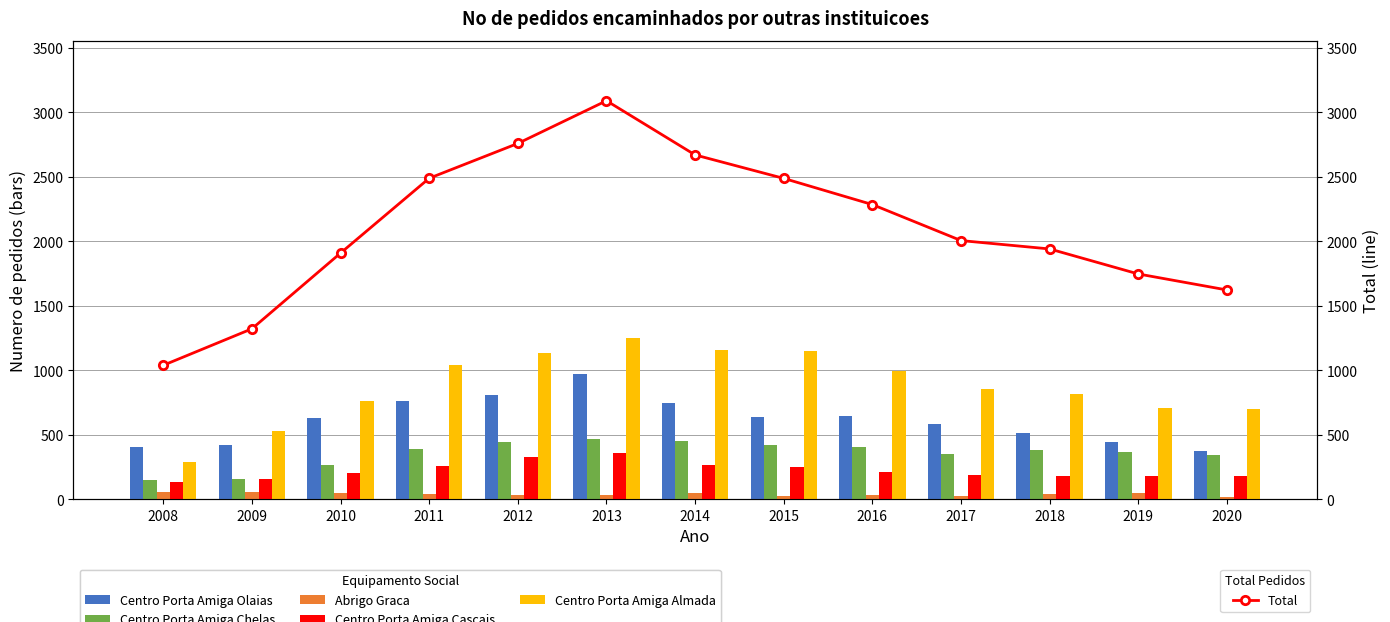

Rank the categories by Total value from highest to lowest.

2013, 2012, 2014, 2011, 2015, 2016, 2017, 2018, 2010, 2019, 2020, 2009, 2008